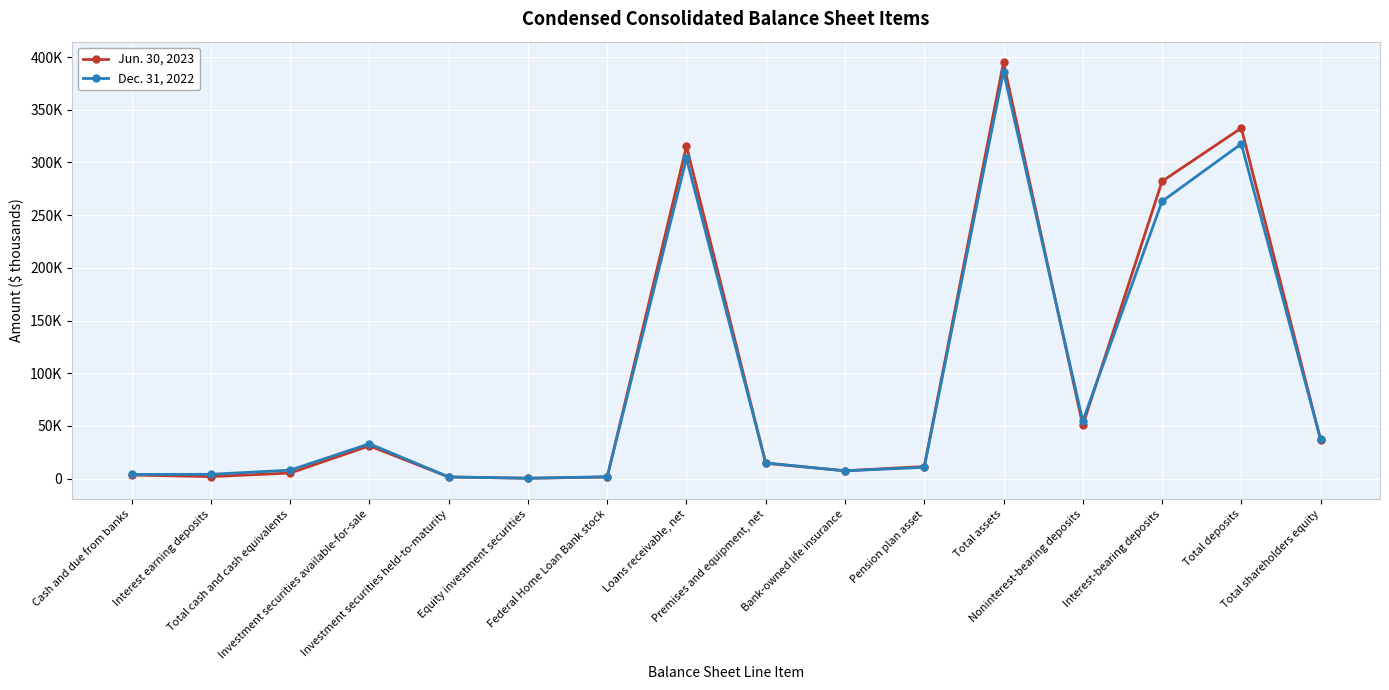

Which series changed the most between Investment securities available-for-sale and Federal Home Loan Bank stock?

Dec. 31, 2022